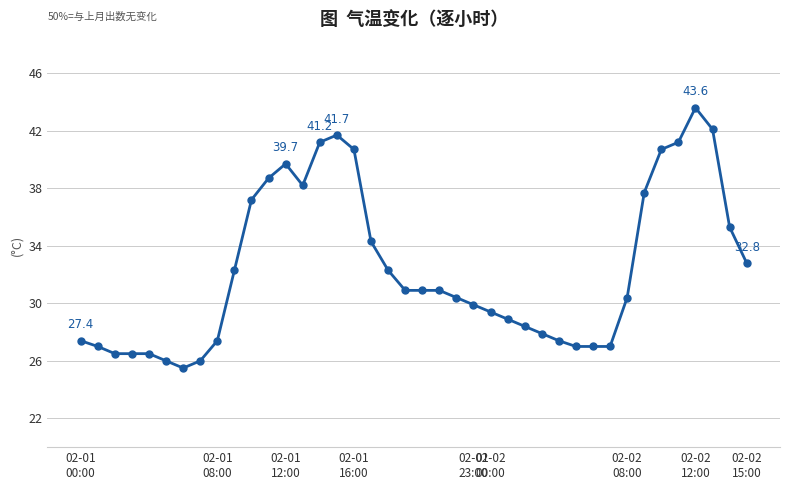

What is the maximum value shown in the chart?

43.6